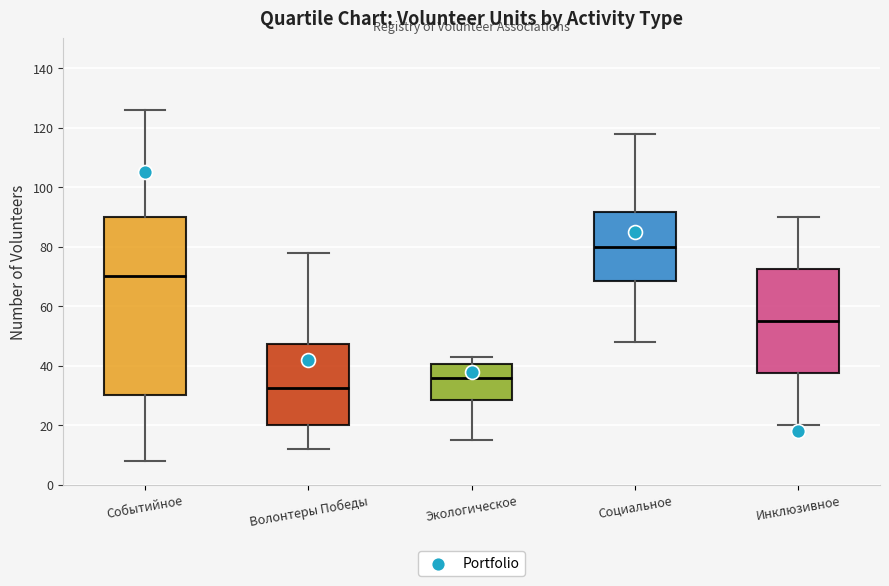

Which box is the tallest, from its lower edge to its upper edge?

Событийное